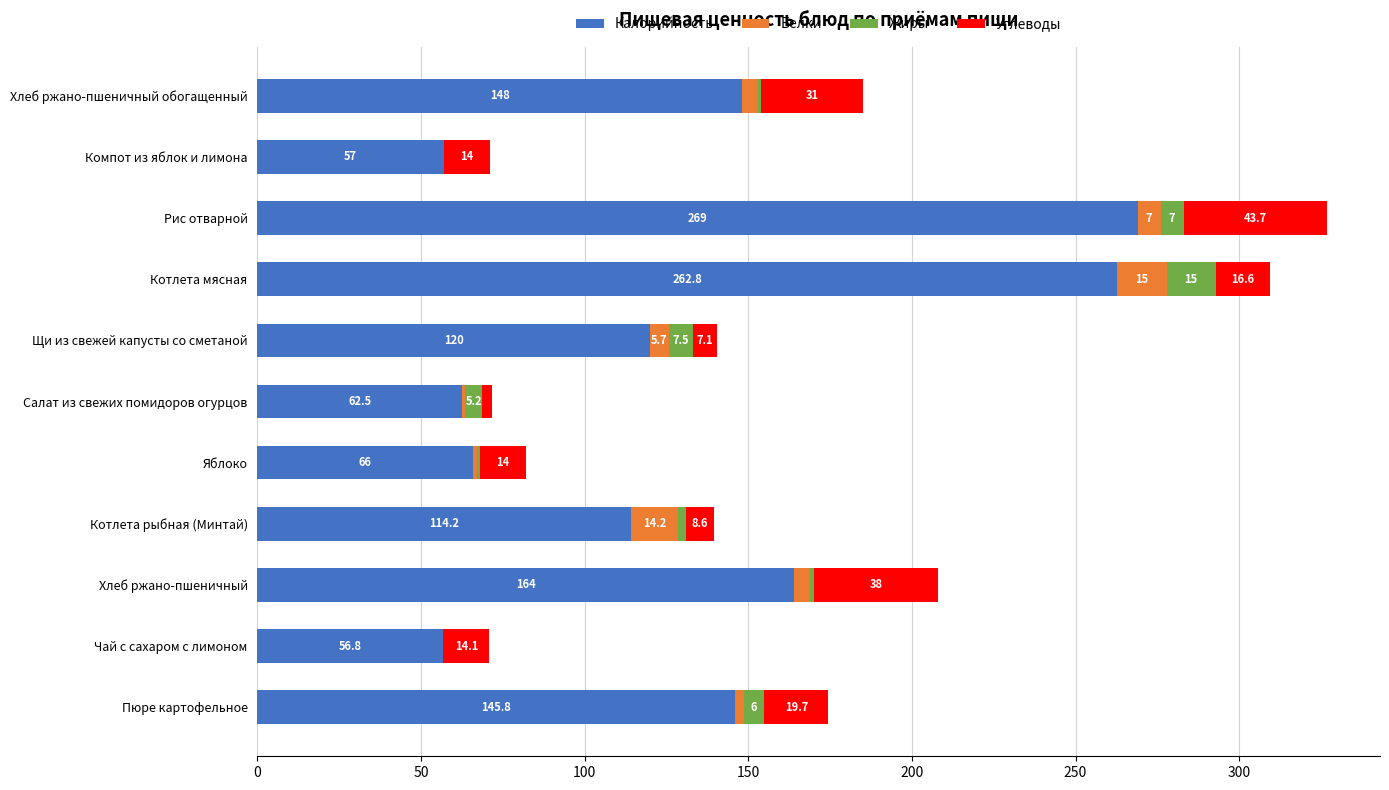

At which label is Калорийность closest to 162?

Хлеб ржано-пшеничный